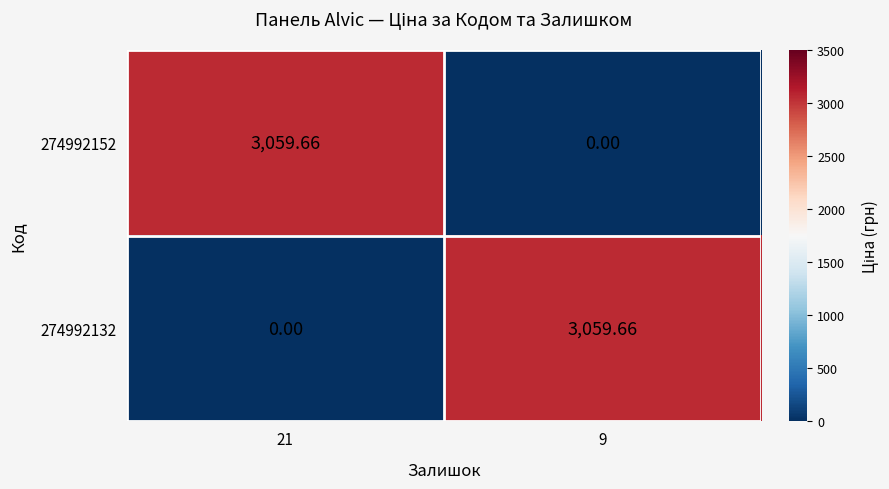

What is the spread (max minus min) of values at 9?

3059.7